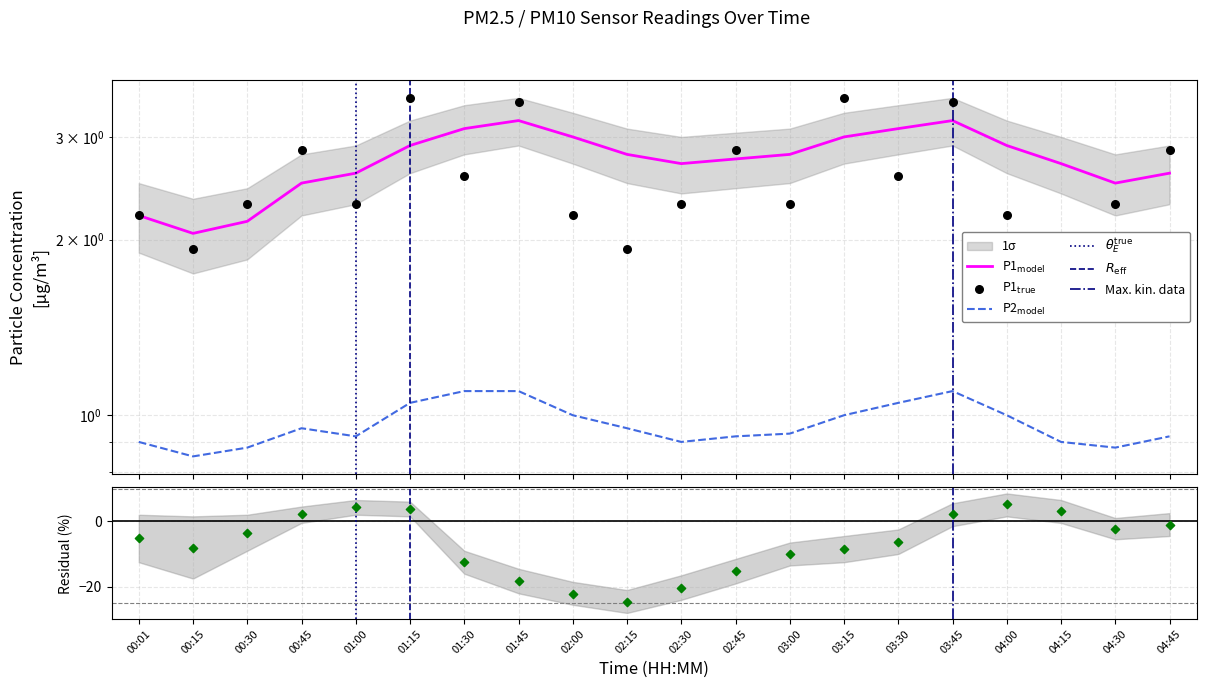

Which has a higher value, 03:15 or 04:15?

03:15